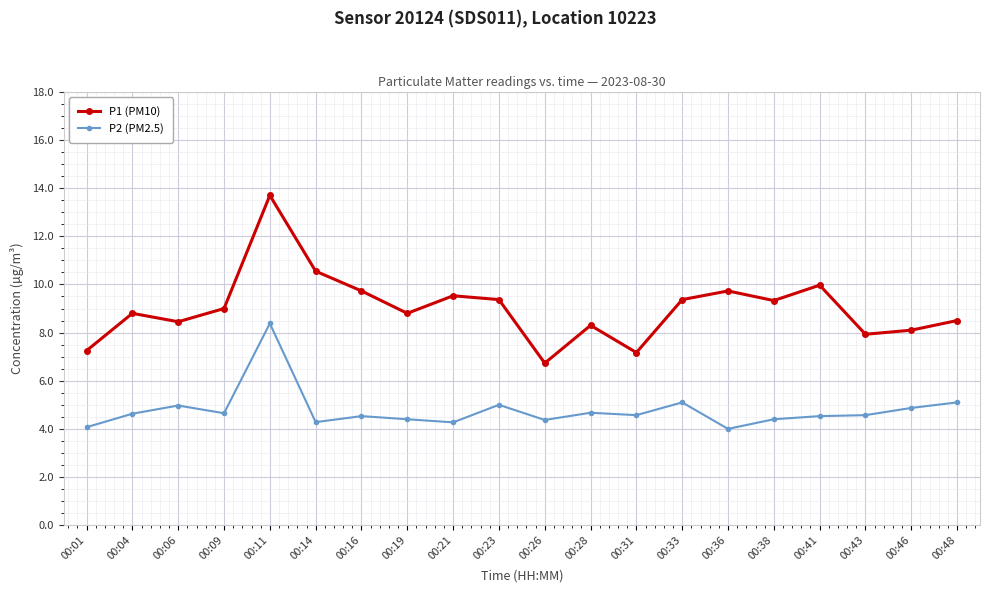

What is the value of the P1 (PM10) point at the 20th from the left?

8.5